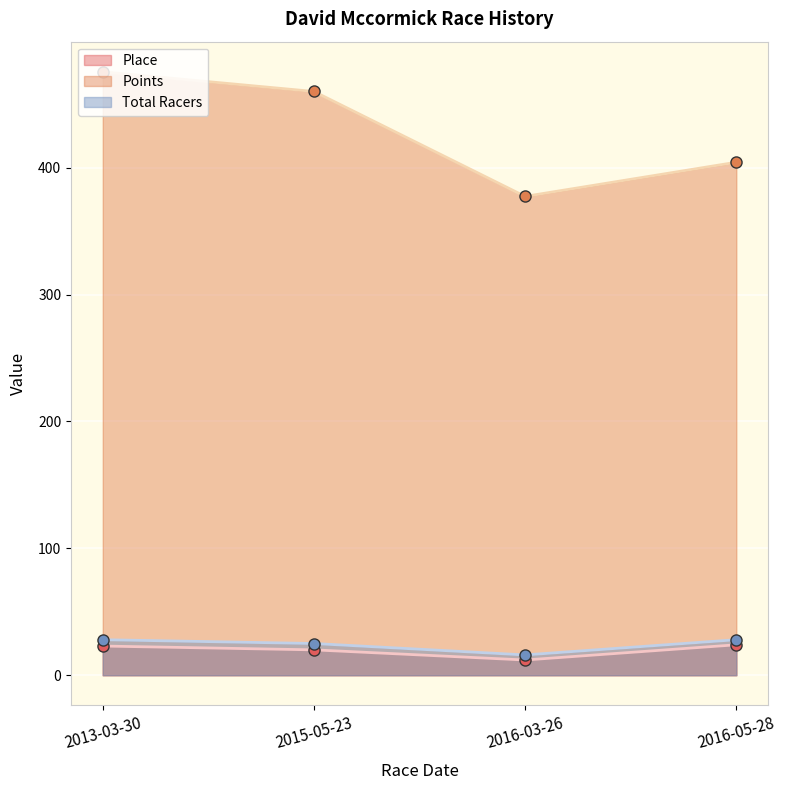

Rank the series by their maximum value, from lowest to highest.

Place, Total Racers, Points